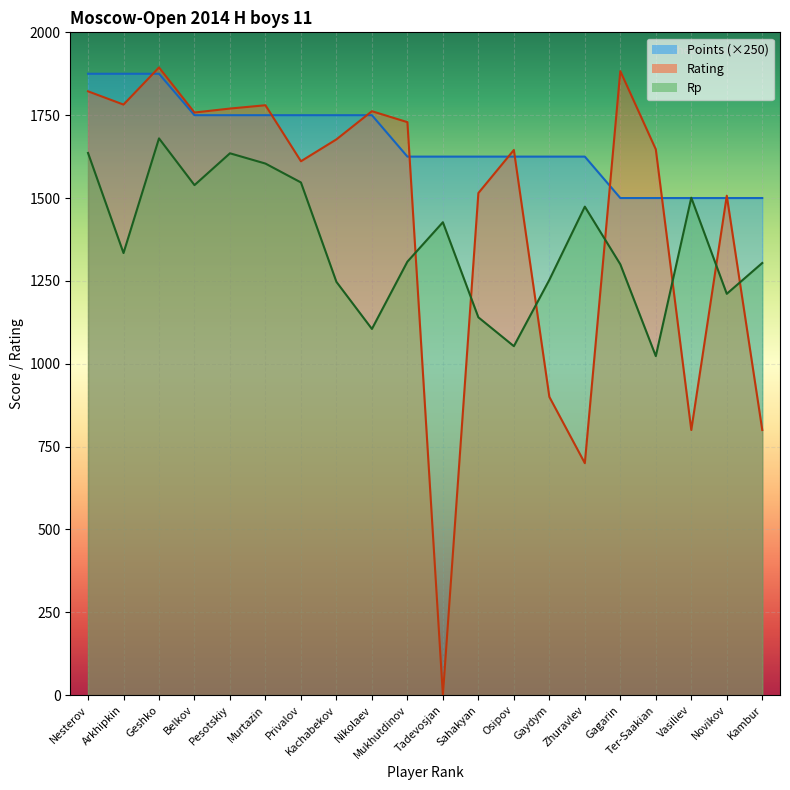

What are all the series names shown in the legend?

Points, Rating, Rp